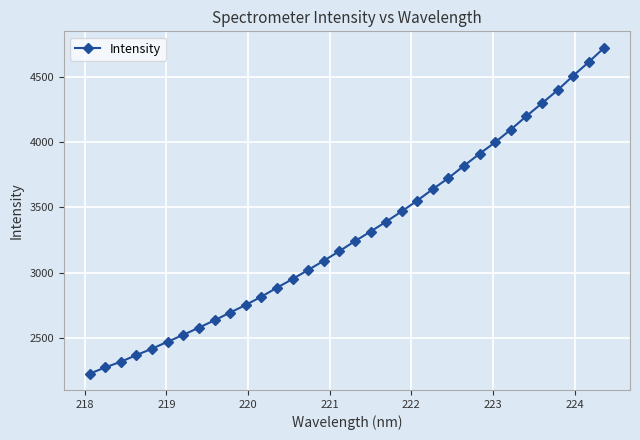

What is the minimum value shown in the chart?

2224.0